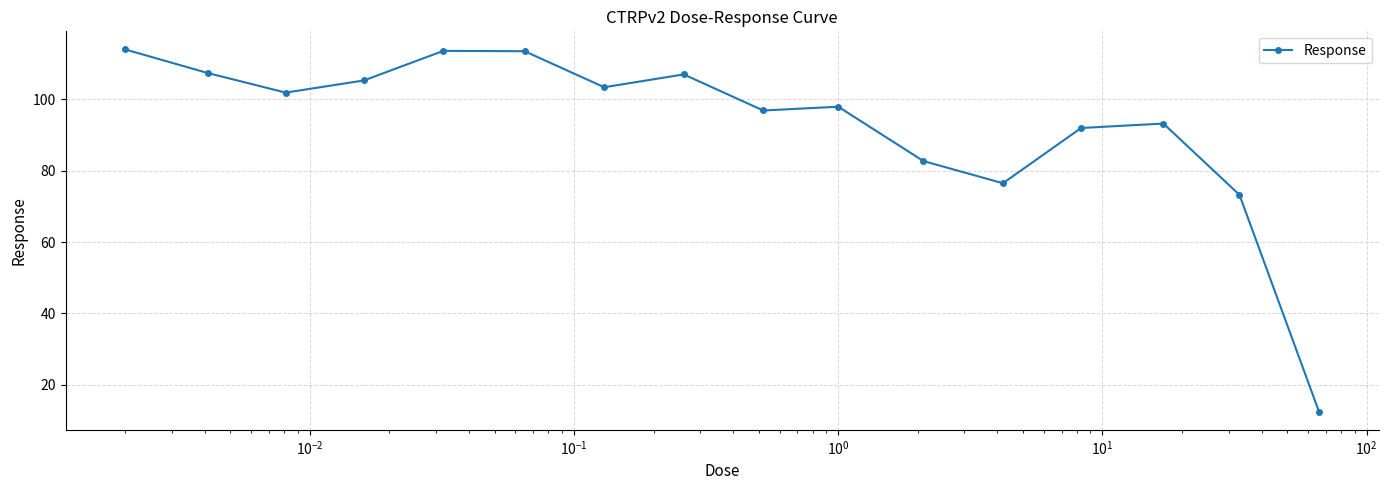

What is the value of the 14th point from the left?

93.2